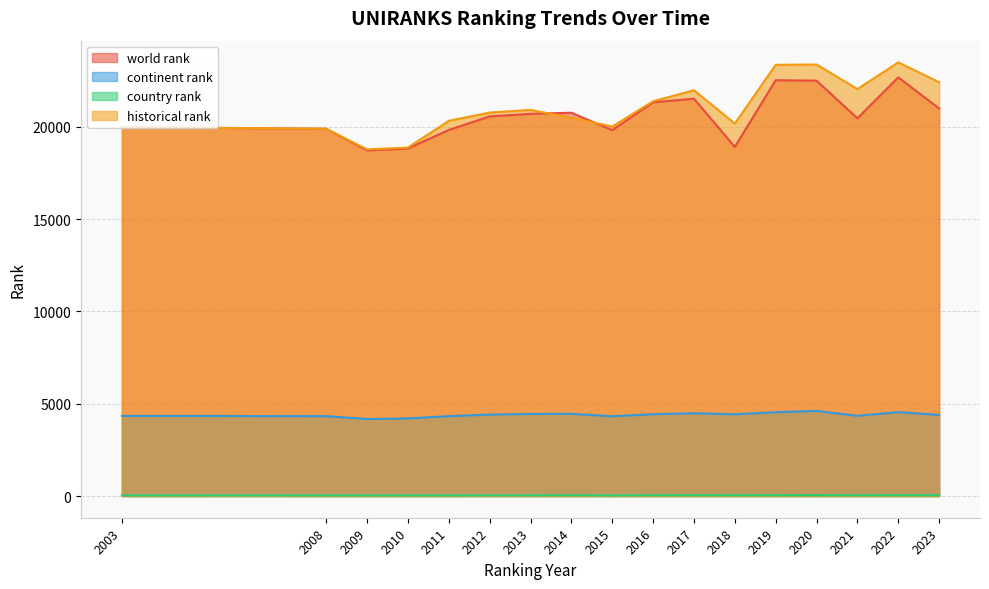

Does the chart display data point markers on the line(s)?

No